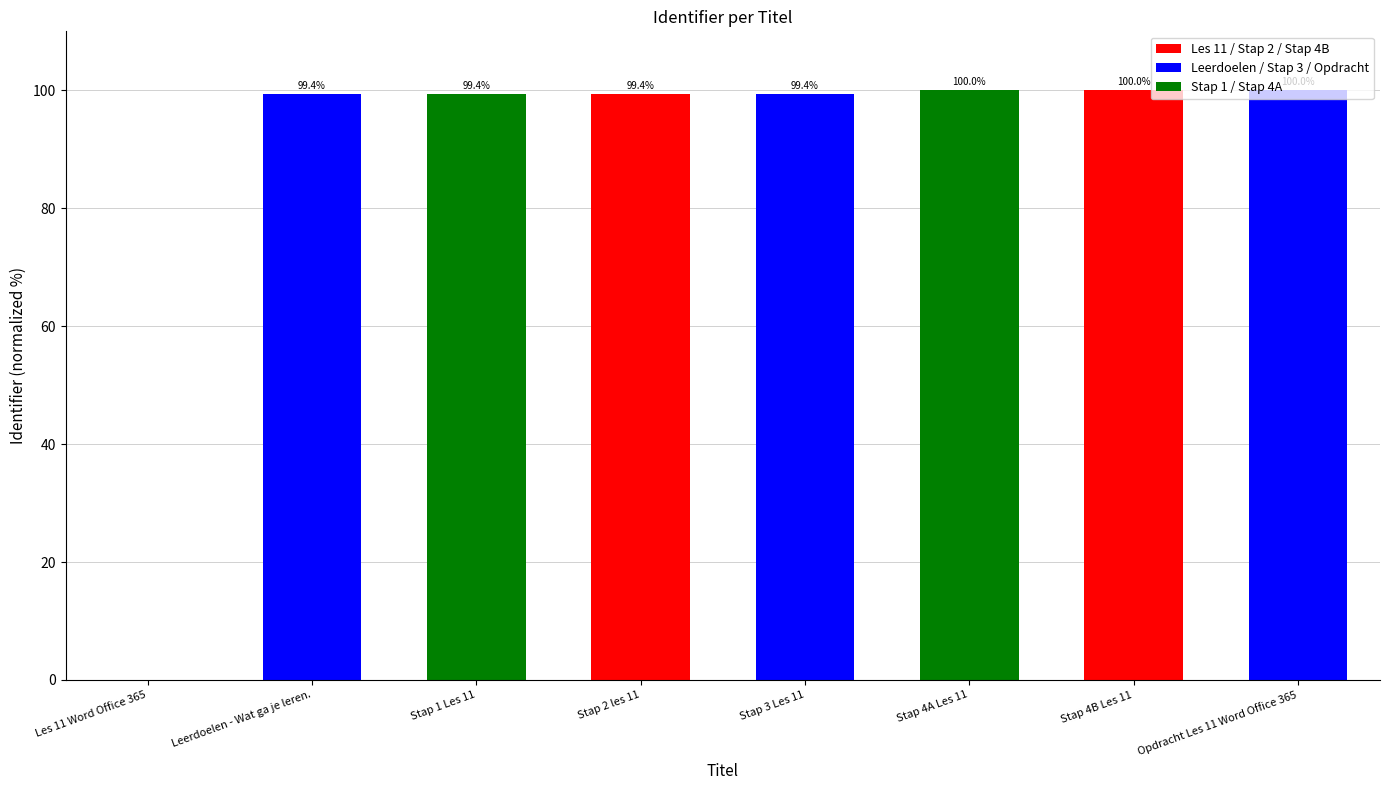

Is it true that the value at Opdracht Les 11 Word Office 365 is 100.0?

True